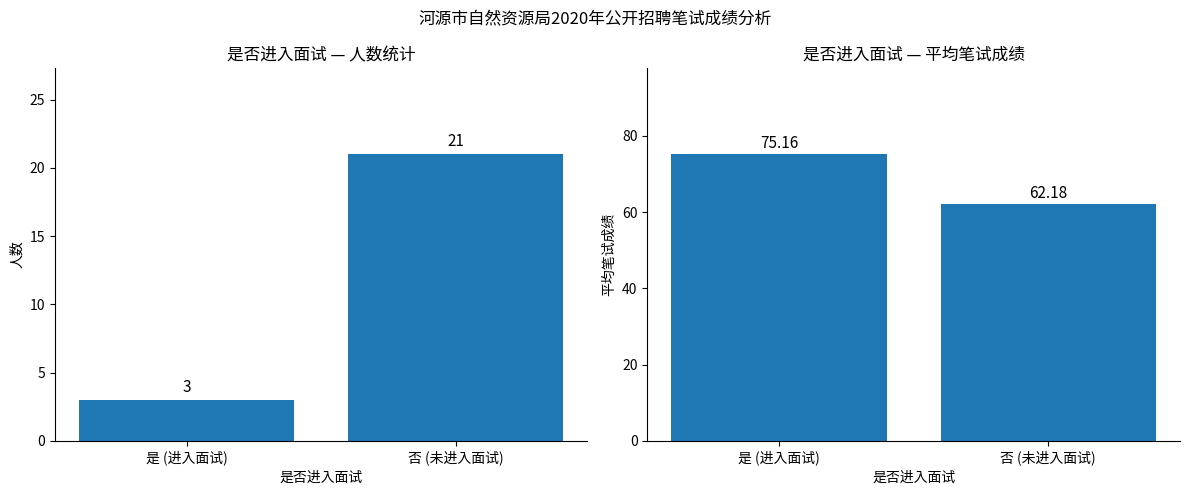

List the series in order of their peak value, highest first.

平均笔试成绩, 人数